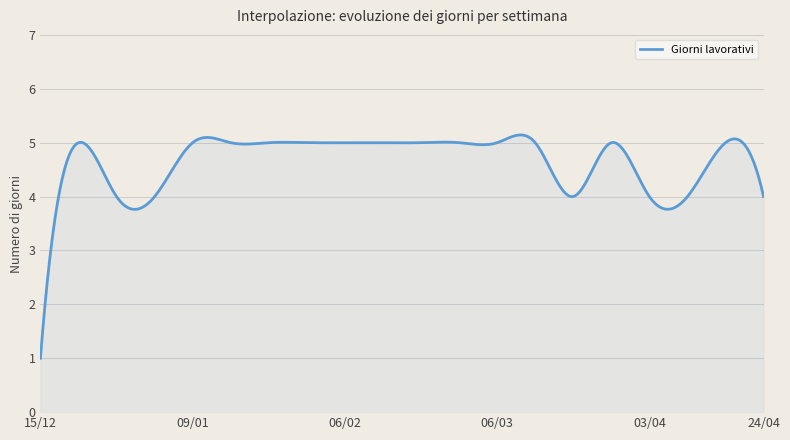

What is the difference between the maximum and minimum values?

4.1